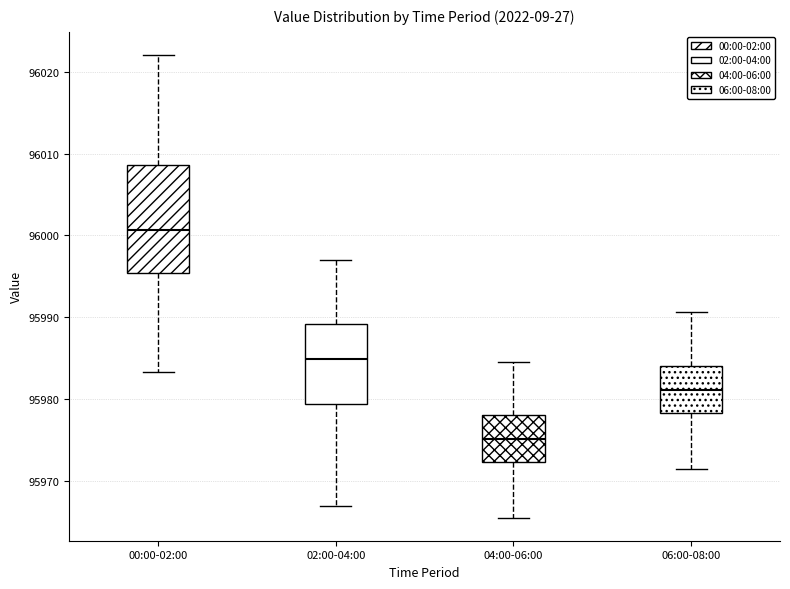

Where does the upper whisker of the box for 00:00-02:00 end on the y-axis? The values are not printed on the chart, so give them approximately, as read against the axis.

96022